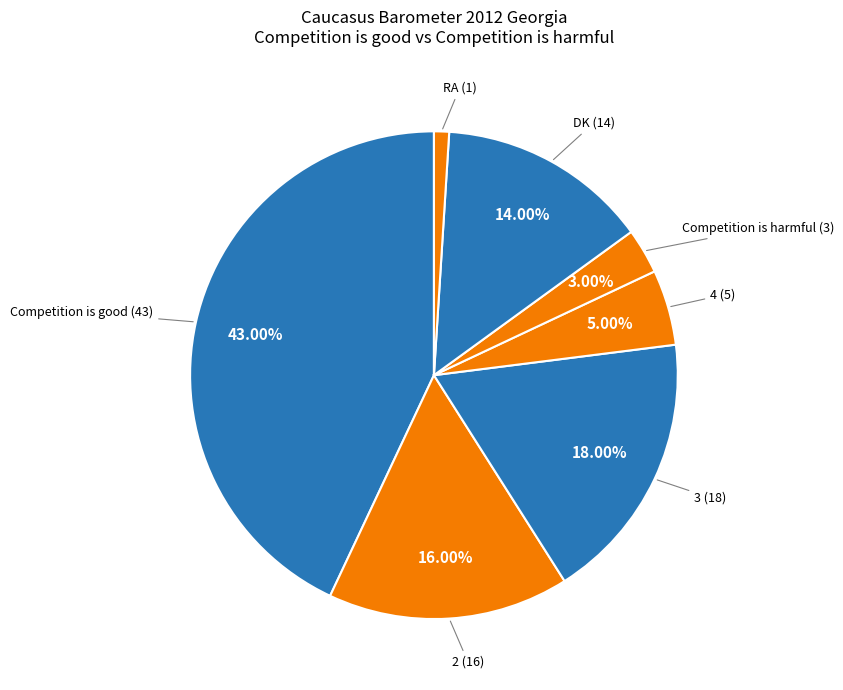

How many segments does this pie chart have?

7